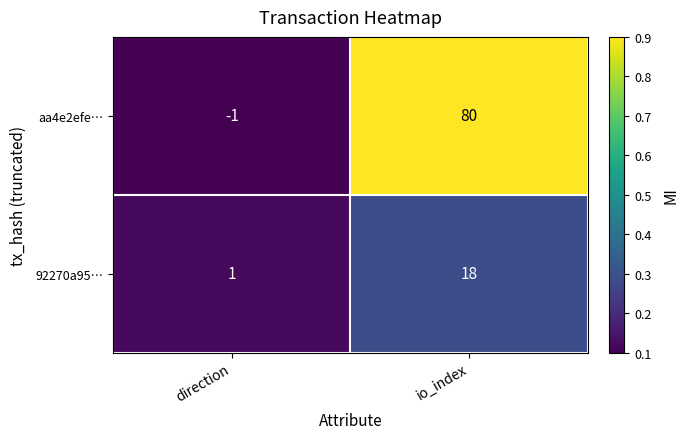

List the series in order of their peak value, highest first.

aa4e2efe…, 92270a95…